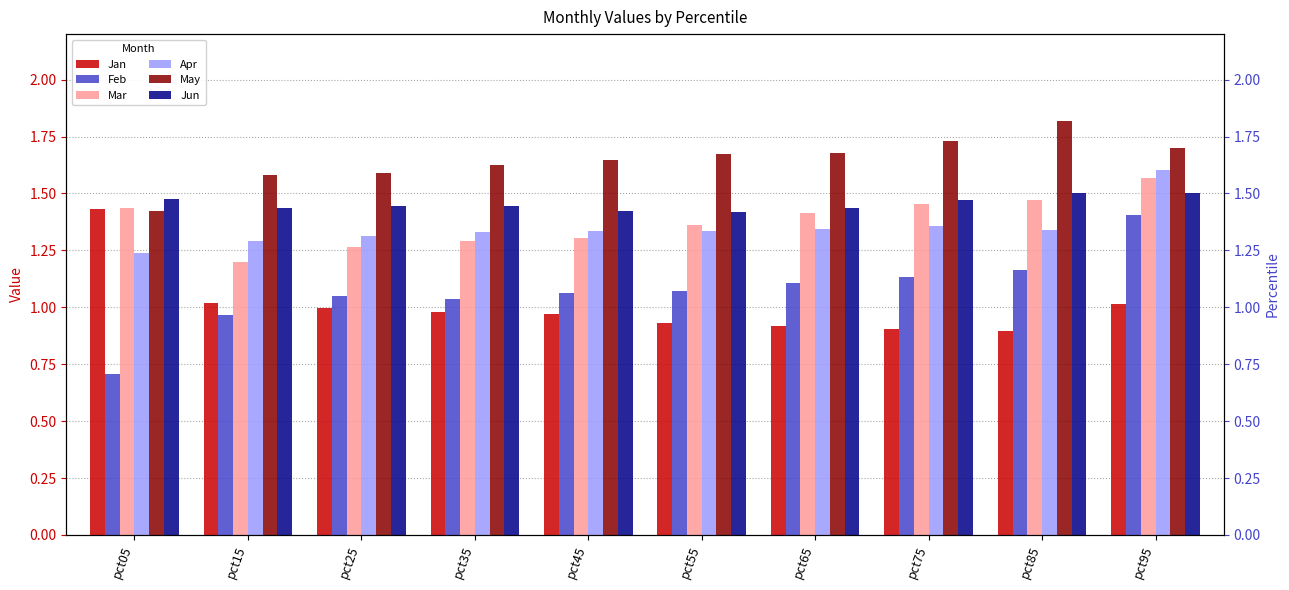

What is the value of the Jan bar at the 1st from the left?

1.4